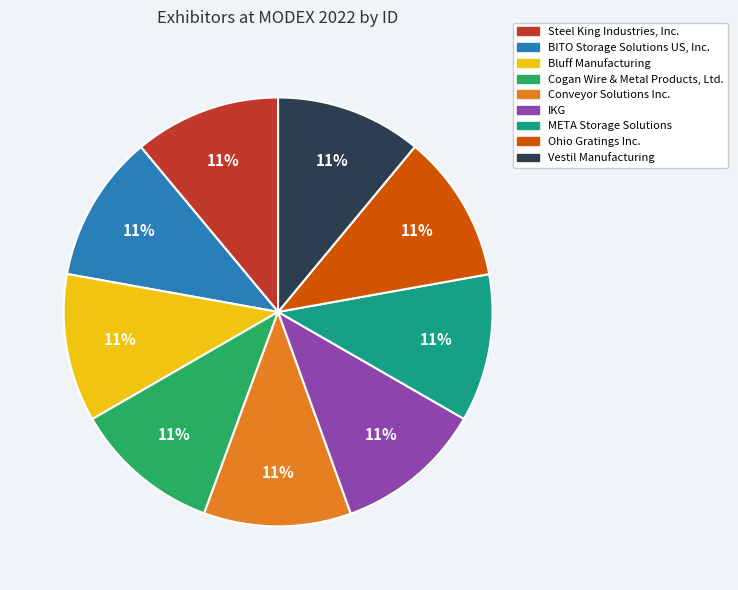

Is the sum of IKG and Conveyor Solutions Inc. greater than half?

No